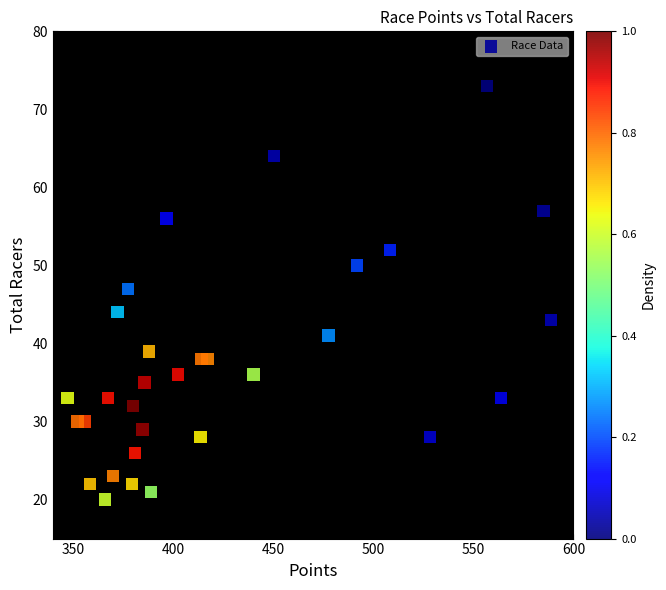

What Y value in the scatter plot is closest to 46?

47